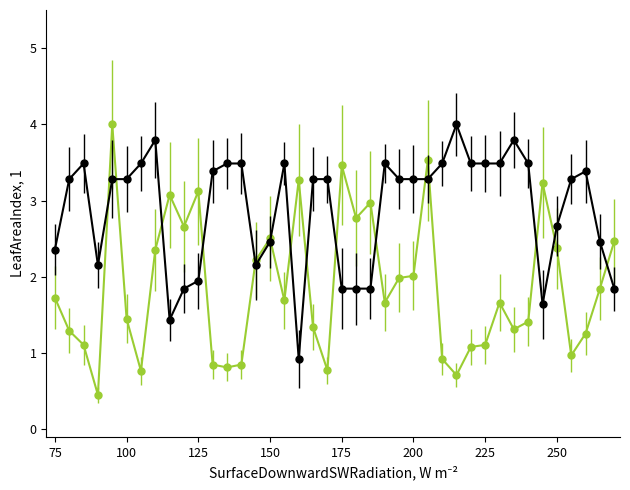

What is the greatest value displayed?

4.0